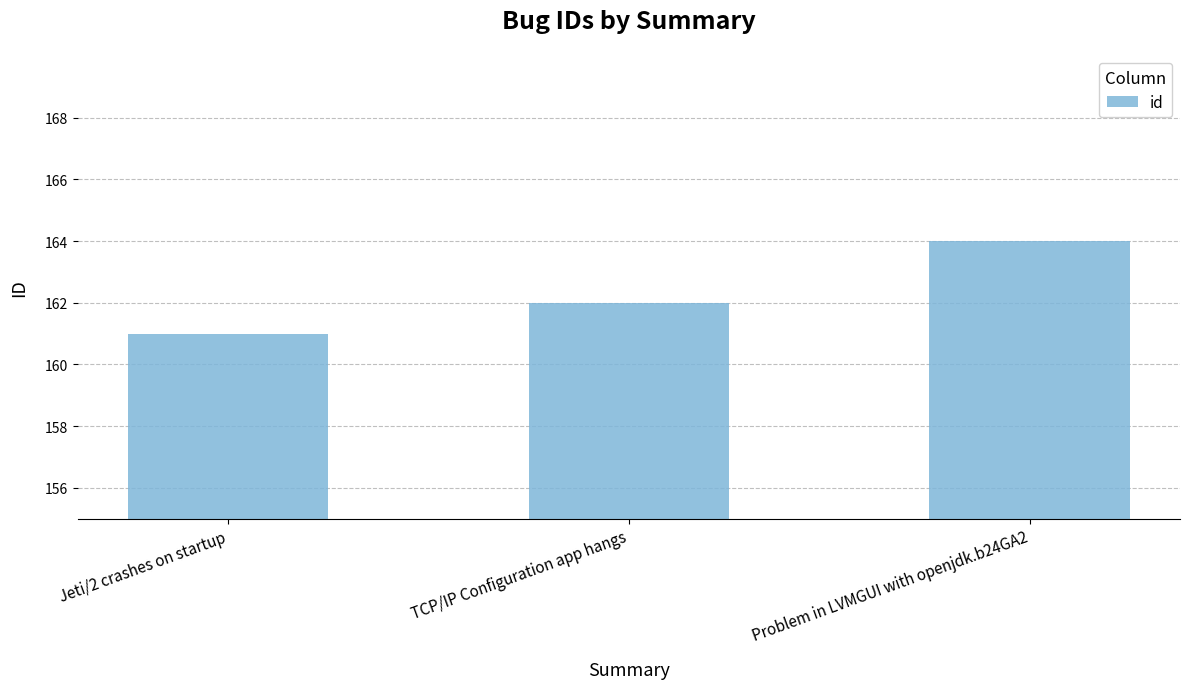

What is the difference between the maximum and minimum values?

3